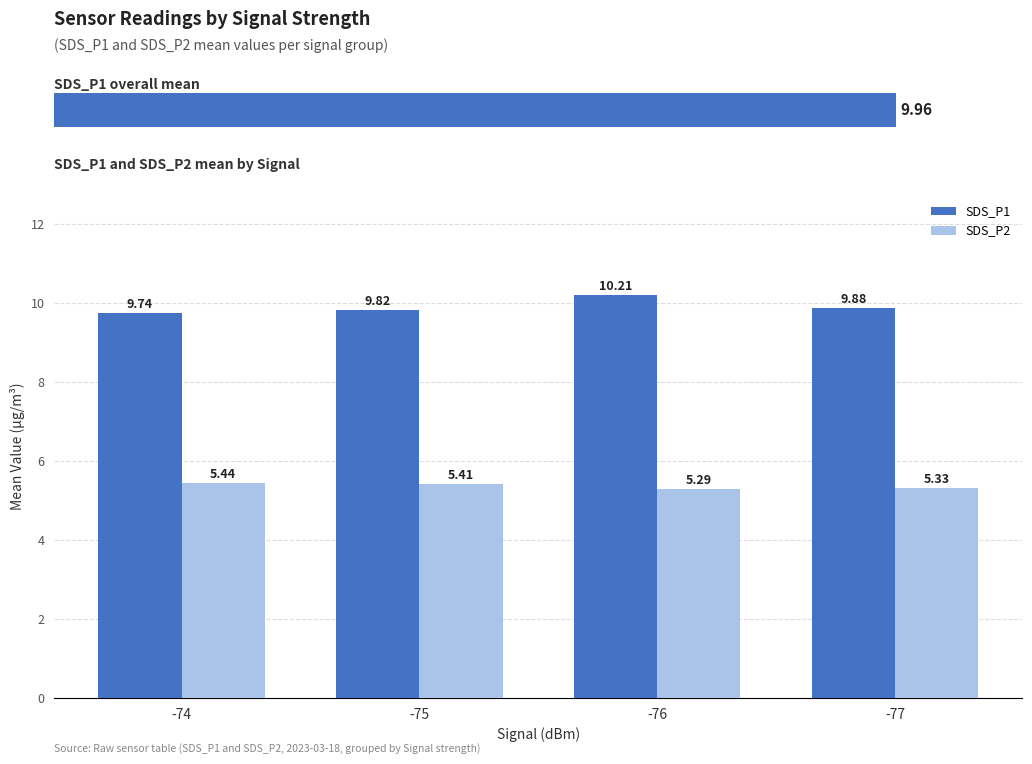

How many SDS_P1 values are between 9 and 10?

3